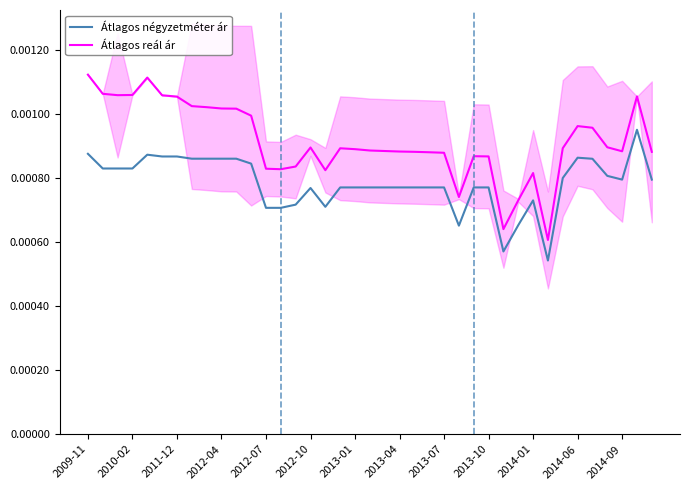

List the series in order of their peak value, highest first.

Átlagos reál ár, Átlagos négyzetméter ár